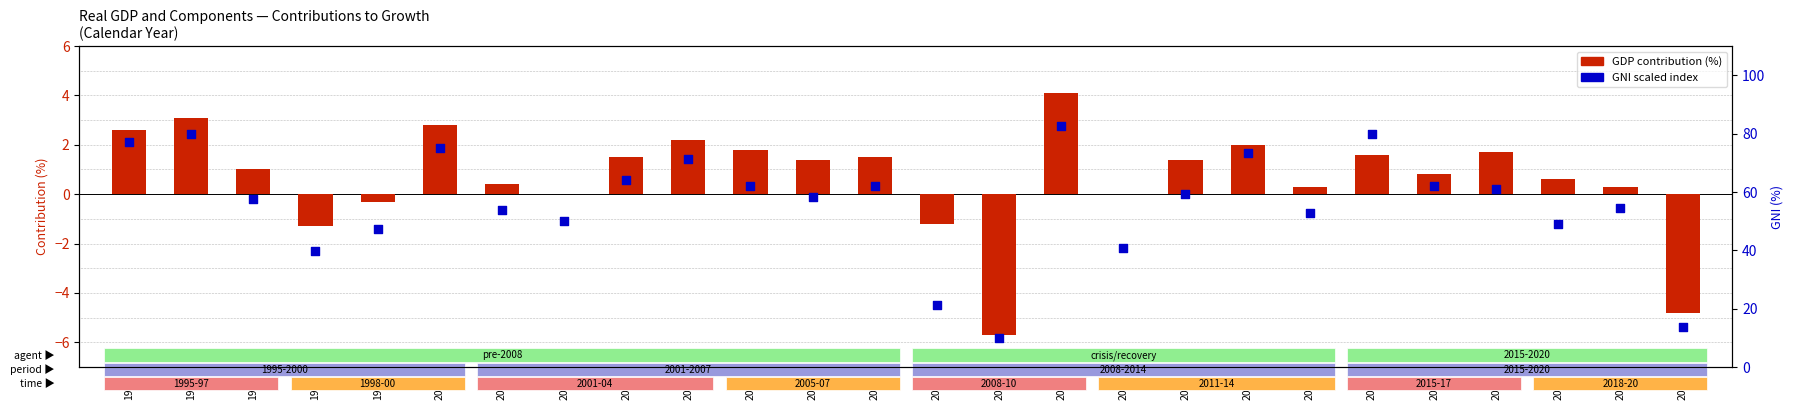

Which series reaches the maximum Y coordinate?

GNI (scaled)